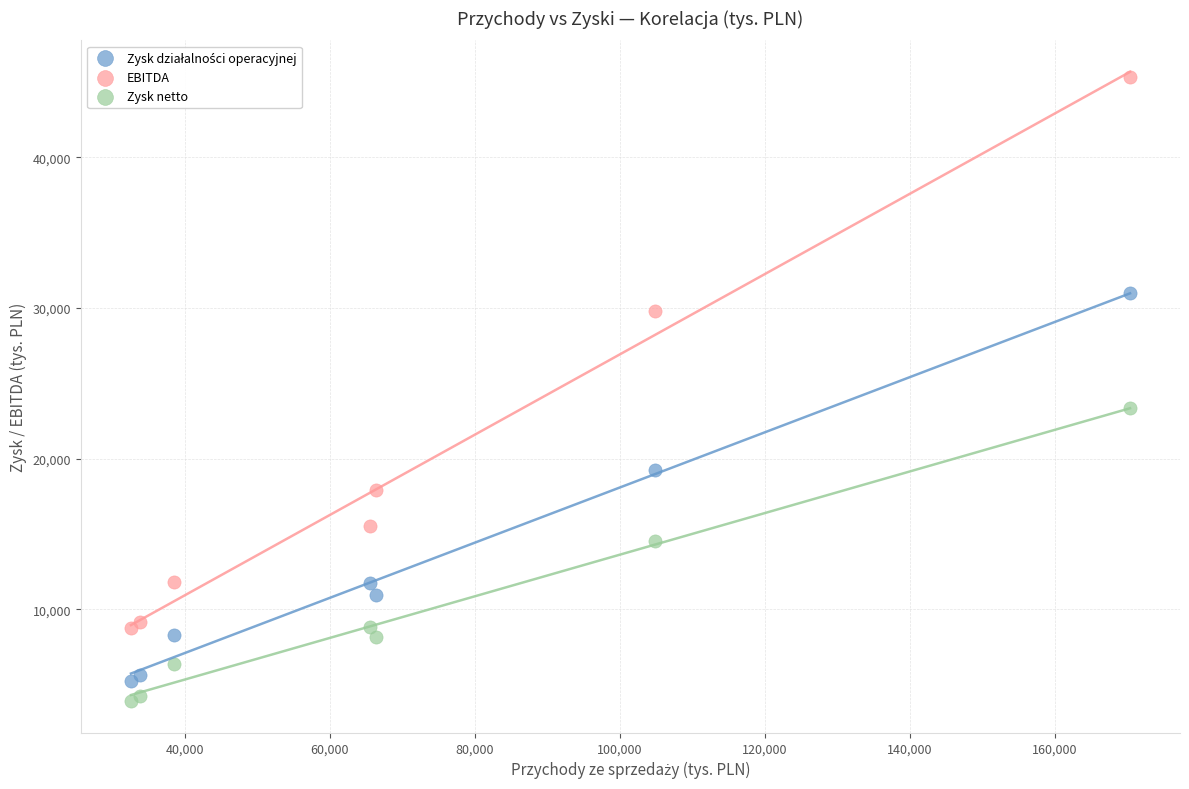

Which series reaches the maximum Y coordinate?

EBITDA